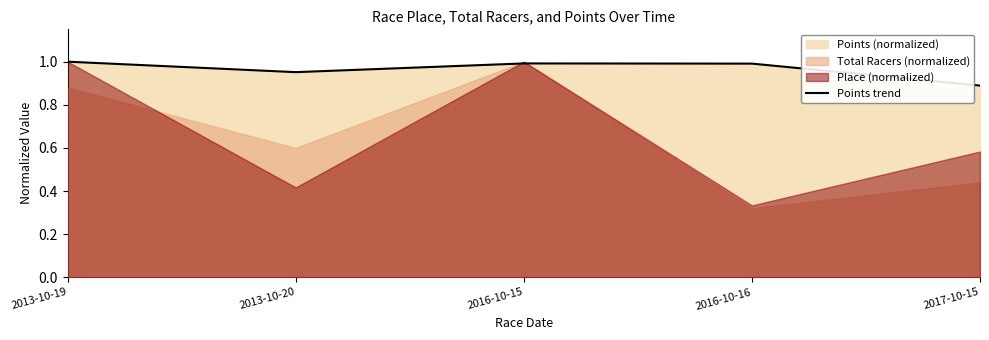

What is the label of the 2nd point from the left?

2013-10-20